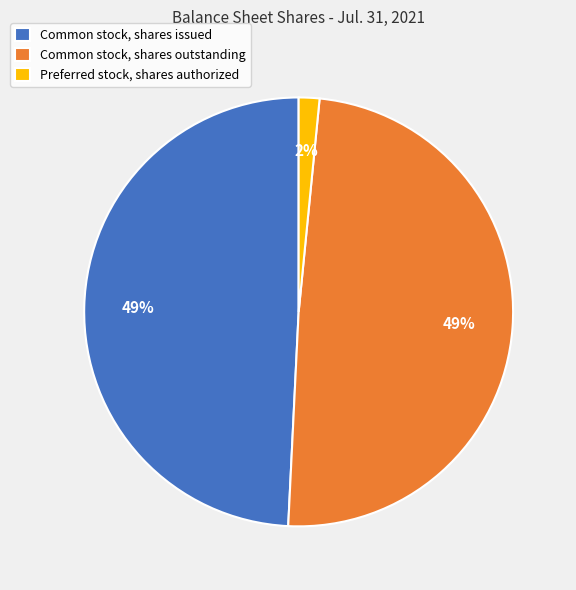

Is the sum of Preferred stock, shares authorized and Common stock, shares issued greater than half?

Yes